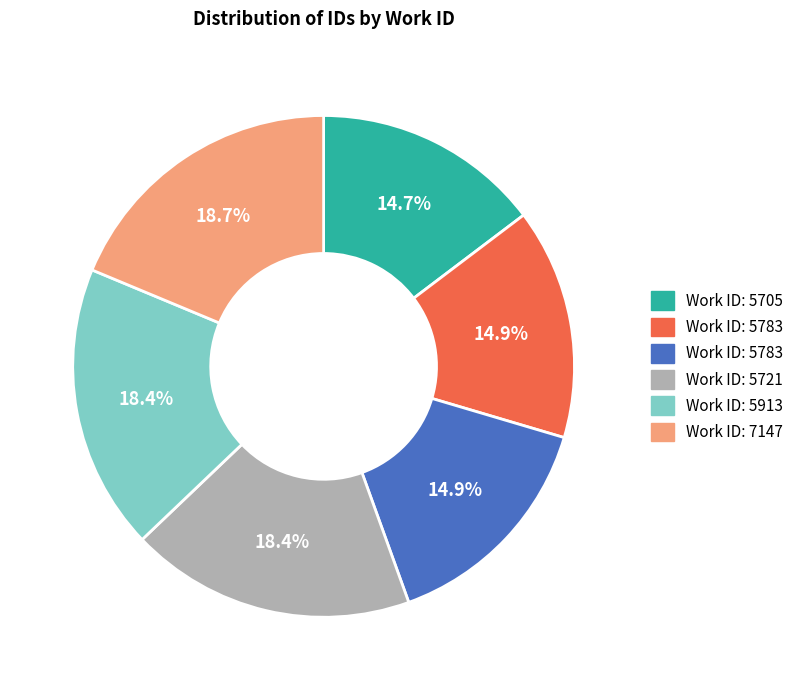

Is there a majority slice in this chart?

No